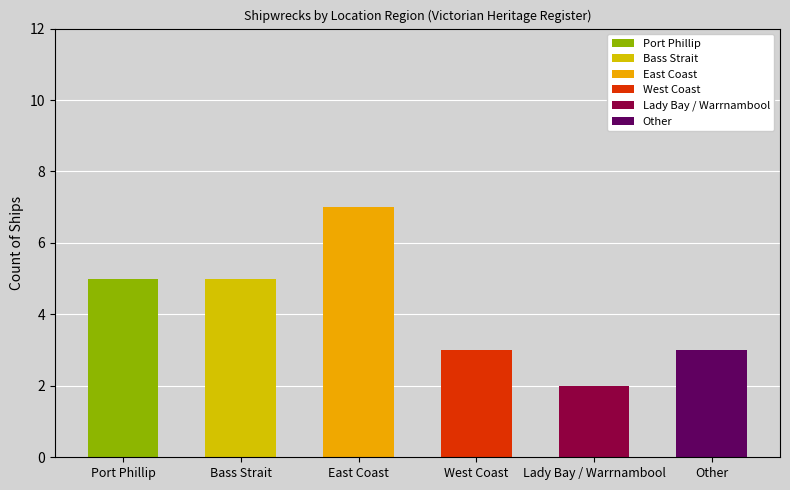

Which category has the highest value across all series?

East Coast